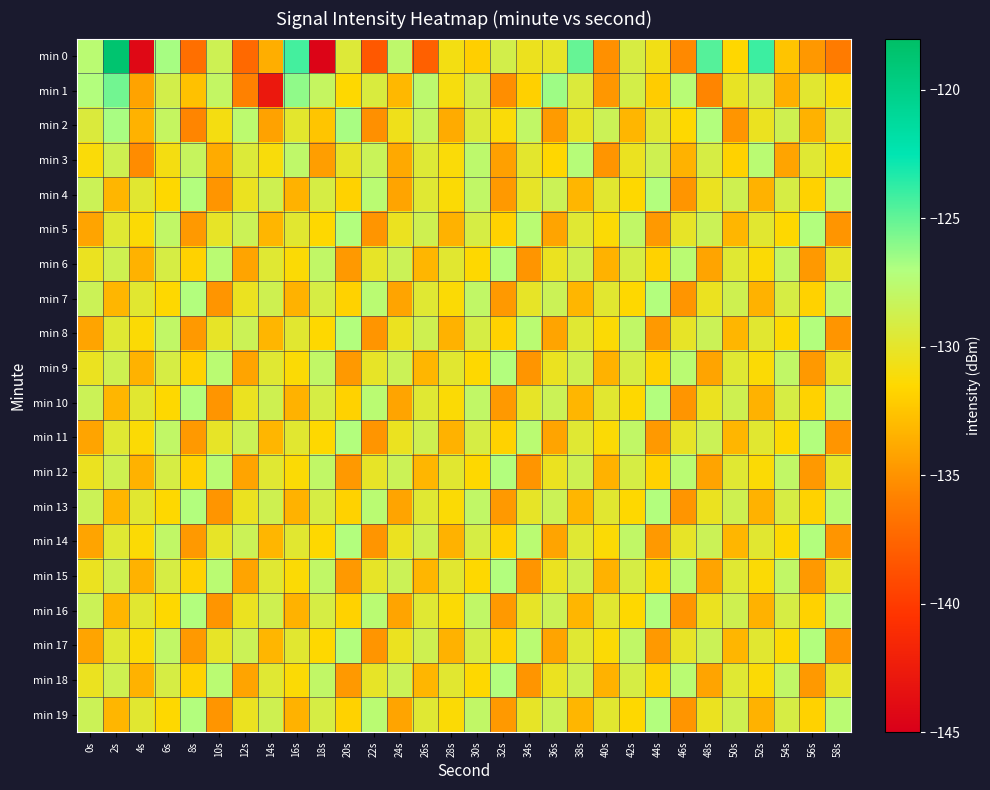

Rank the series at 54s from highest to lowest value.

min 6, min 9, min 12, min 15, min 18, min 2, min 4, min 7, min 10, min 13, min 16, min 19, min 5, min 8, min 11, min 14, min 17, min 0, min 1, min 3